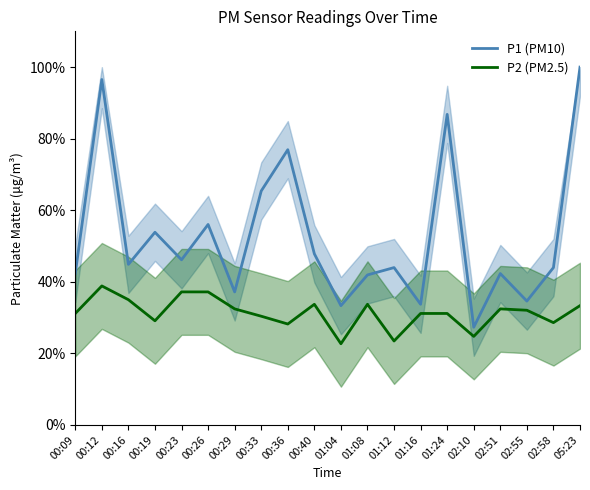

Where is the first local minimum for P2 (PM2.5)?

00:19